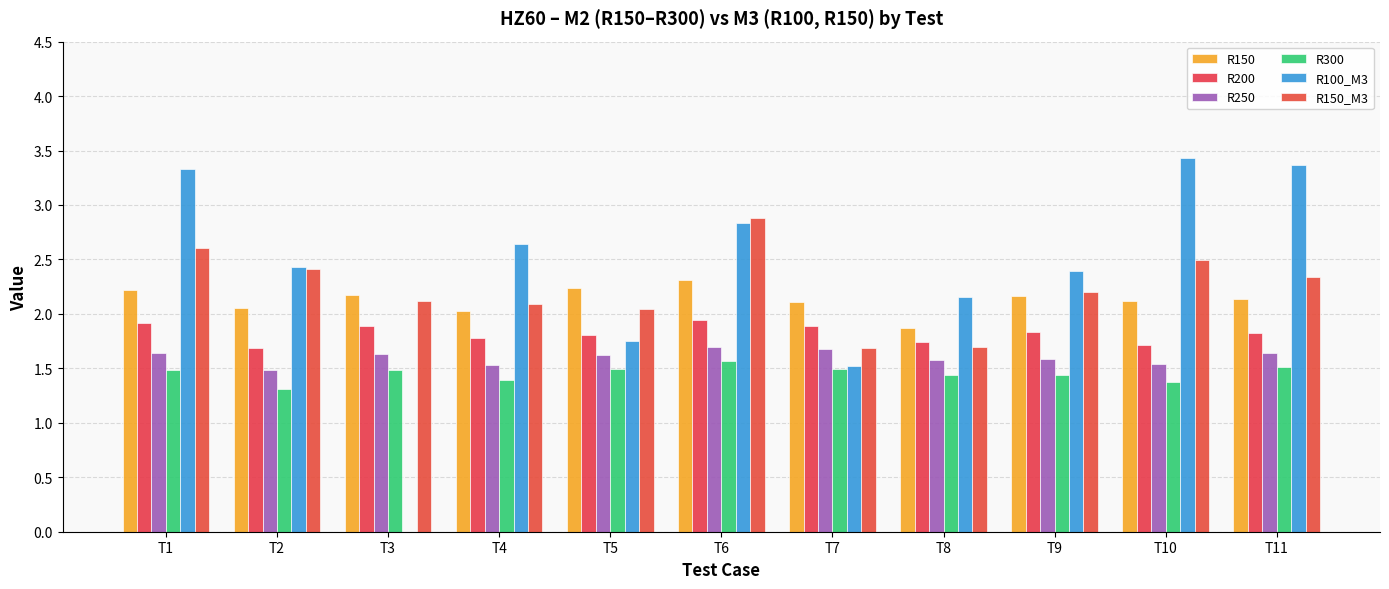

What is the value of the R300 bar at the 3rd from the left?

1.5